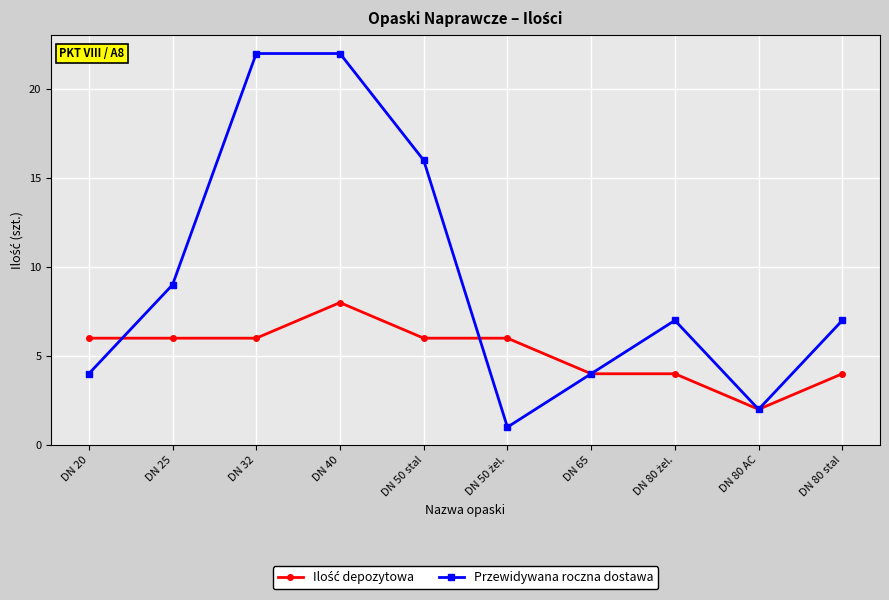

Count the number of categories in the chart.

10